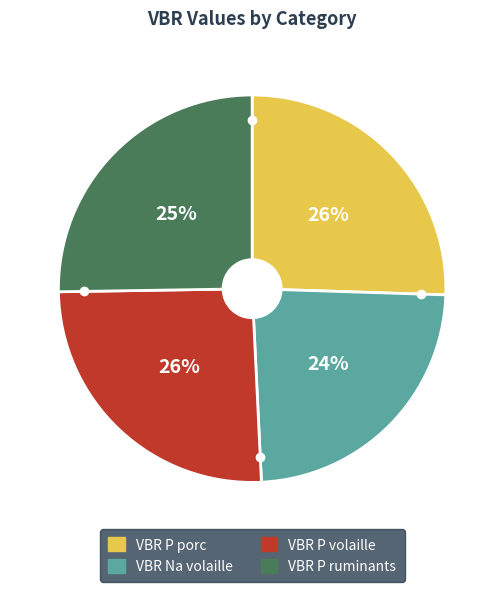

Is there a majority slice in this chart?

No